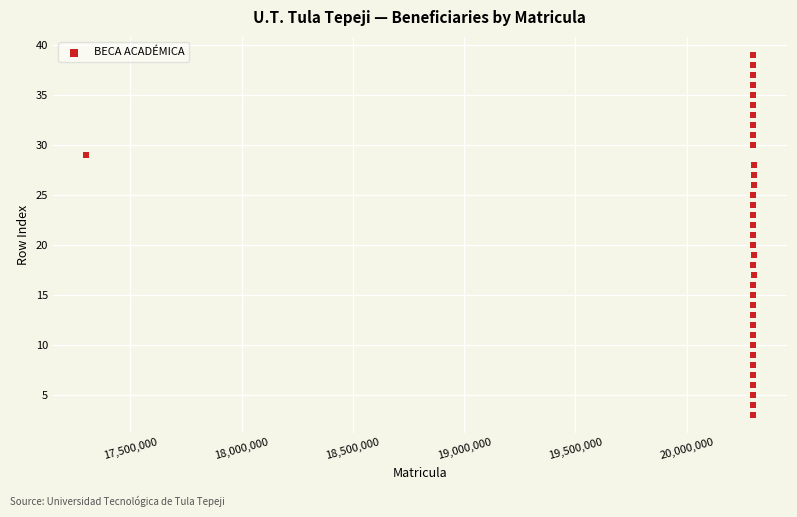

What is the range of Y values (max minus min)?

36